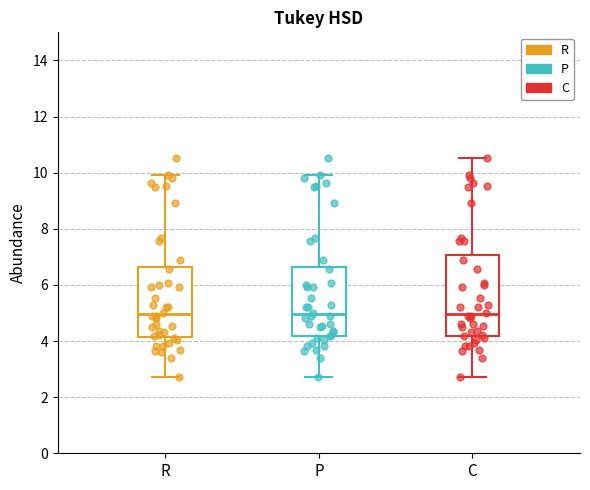

Reading left to right, transcribe this box plot: for each box, give where its median line is, the range the box spans, and where its two whiskers end, as read against the y-axis. The values are not printed on the chart, so give them approximately, as read against the axis.

R: median 5.0, box 4.2 to 6.6, whiskers 2.8 to 10.0
P: median 5.0, box 4.2 to 6.6, whiskers 2.8 to 10.0
C: median 5.0, box 4.2 to 7.0, whiskers 2.8 to 10.6